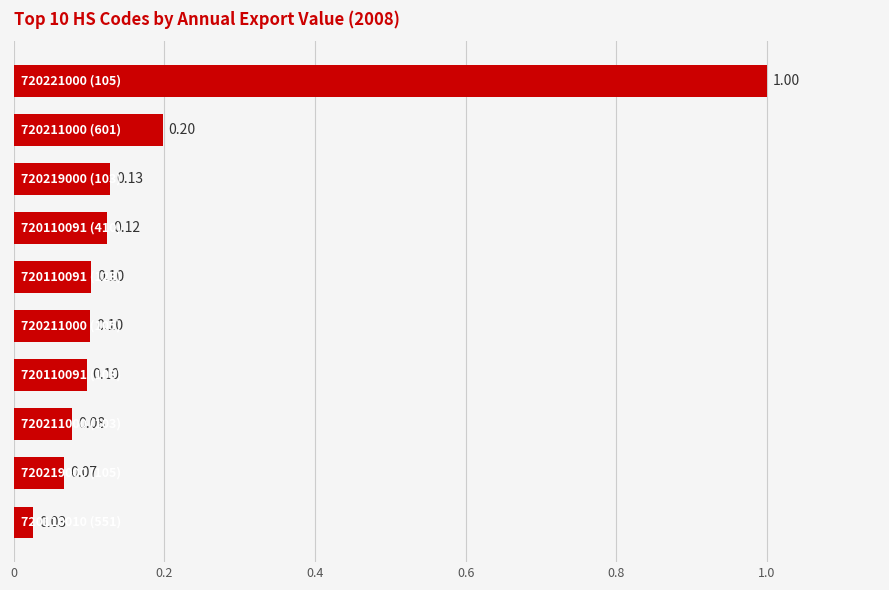

What is the difference between the maximum and minimum values?

1.0